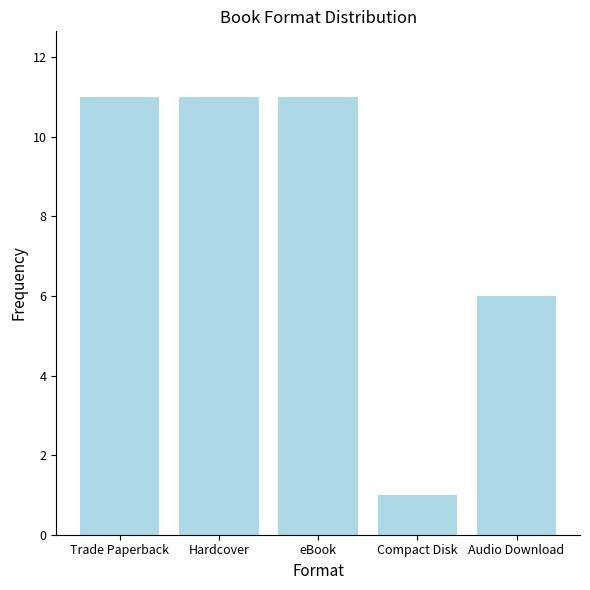

What is the label of the 2nd bar from the right?

Compact Disk